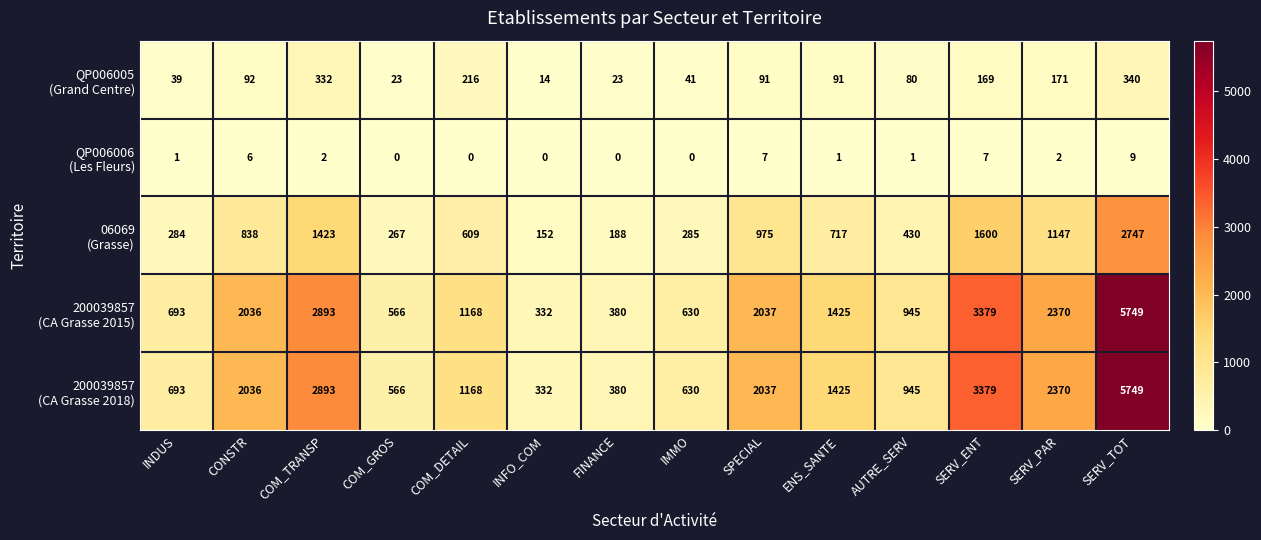

Which category has the highest value across all series?

SERV_TOT